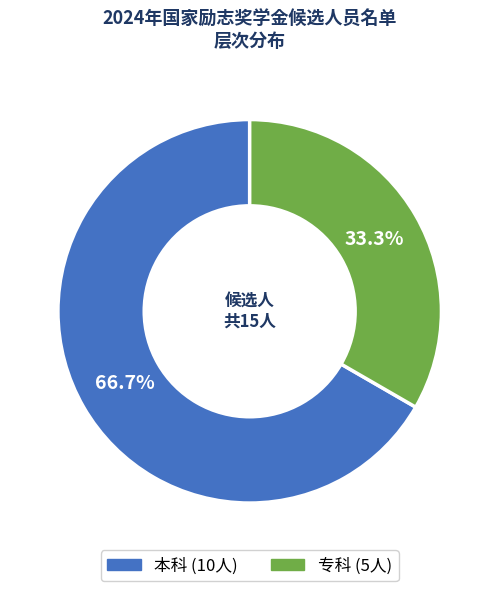

Is there a majority slice in this chart?

Yes